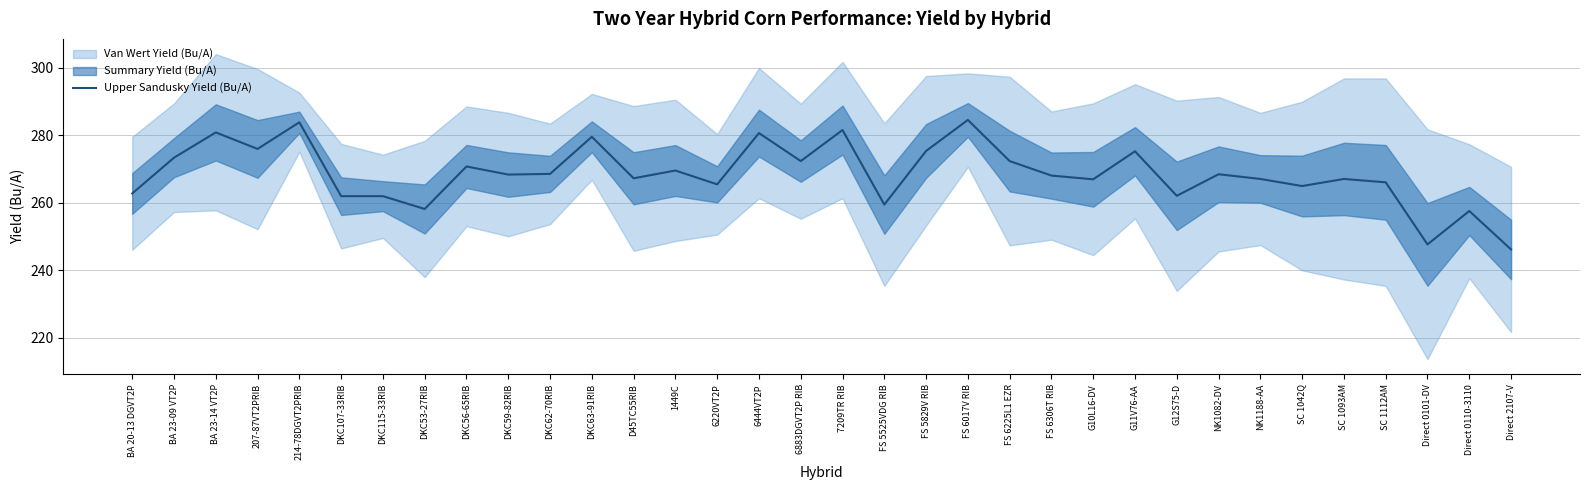

The Upper Sandusky Yield (Bu/A) series shows 100.6 at 1449C. True or false?

False